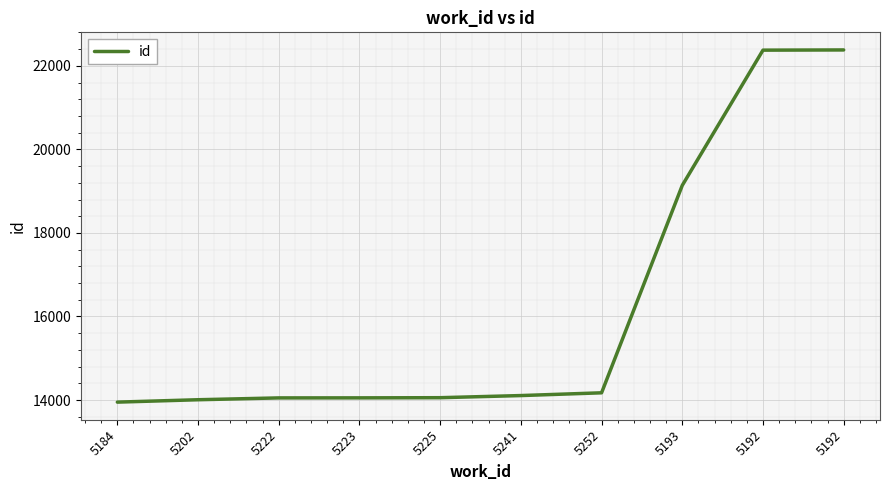

What is the minimum value shown in the chart?

13950